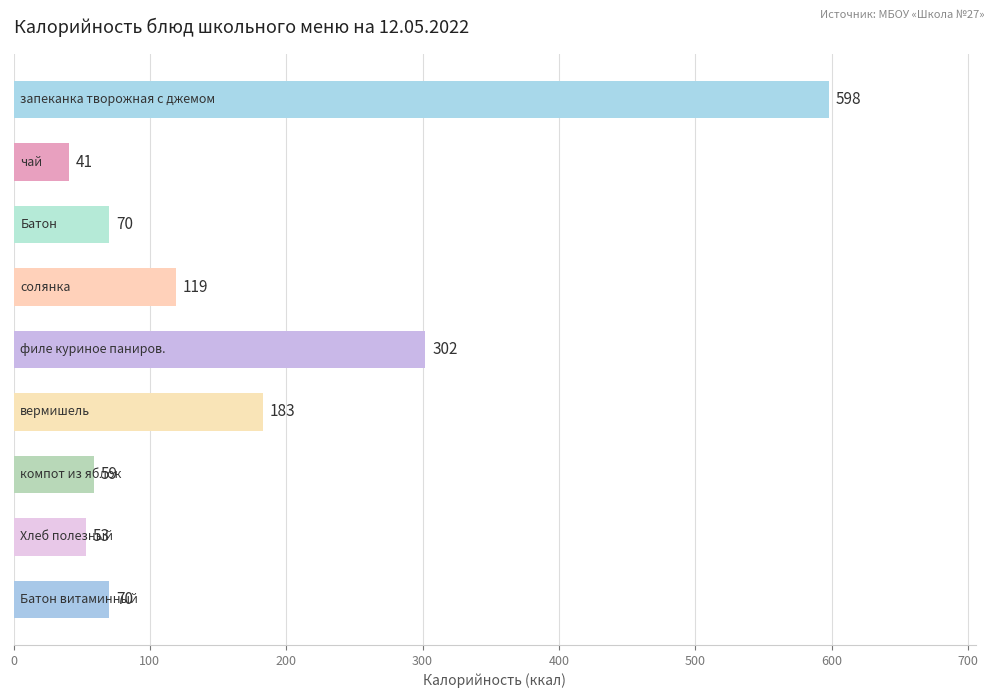

What is the value of the 4th bar from the top?

119